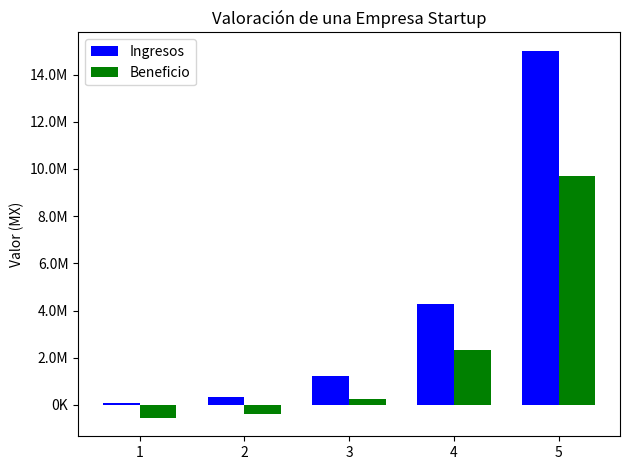

What is the difference between the Ingresos values at 2 and 4?

3937500.0